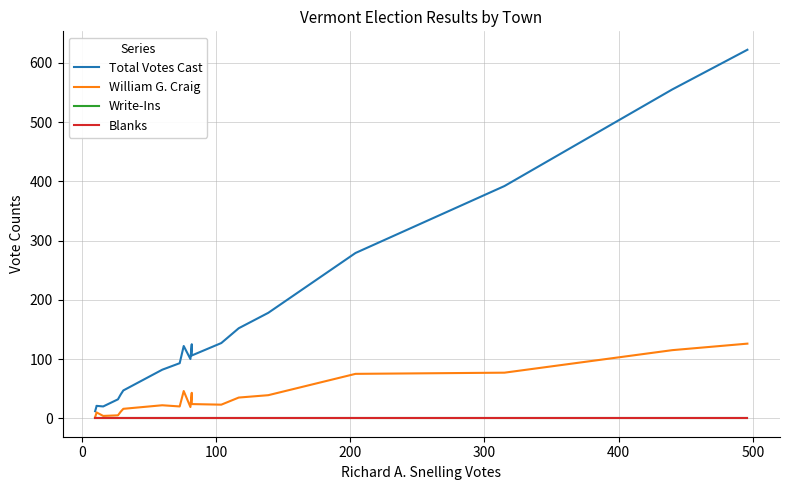

What is the total value across all series at 0?

29